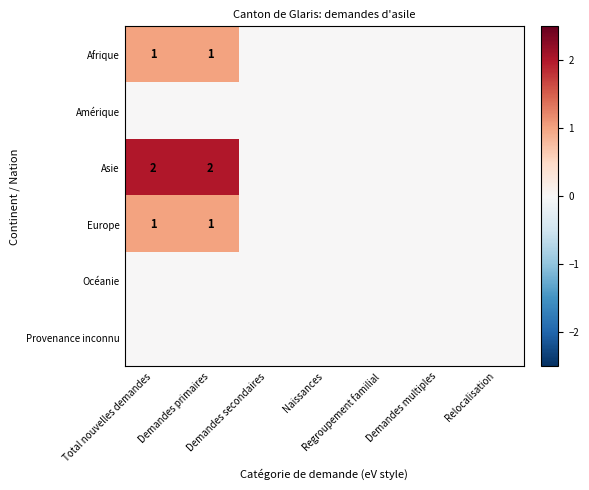

Is the value of Océanie at Demandes primaires greater than the value of Europe at Relocalisation?

No